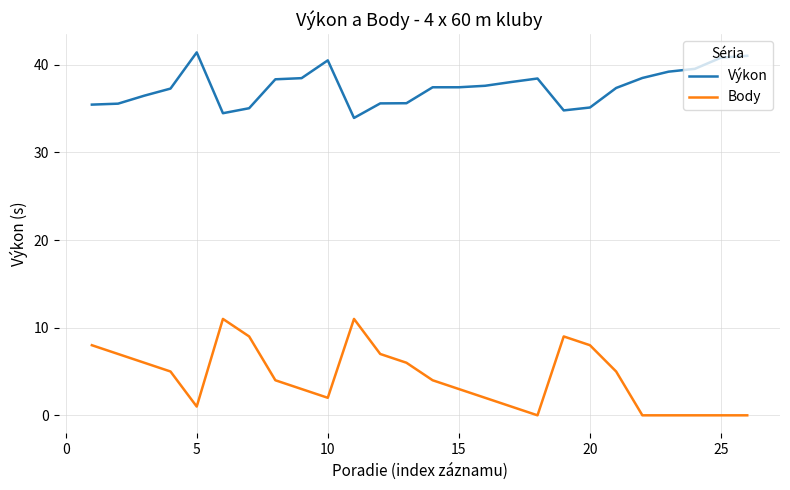

Which series has the largest total across all categories?

Výkon